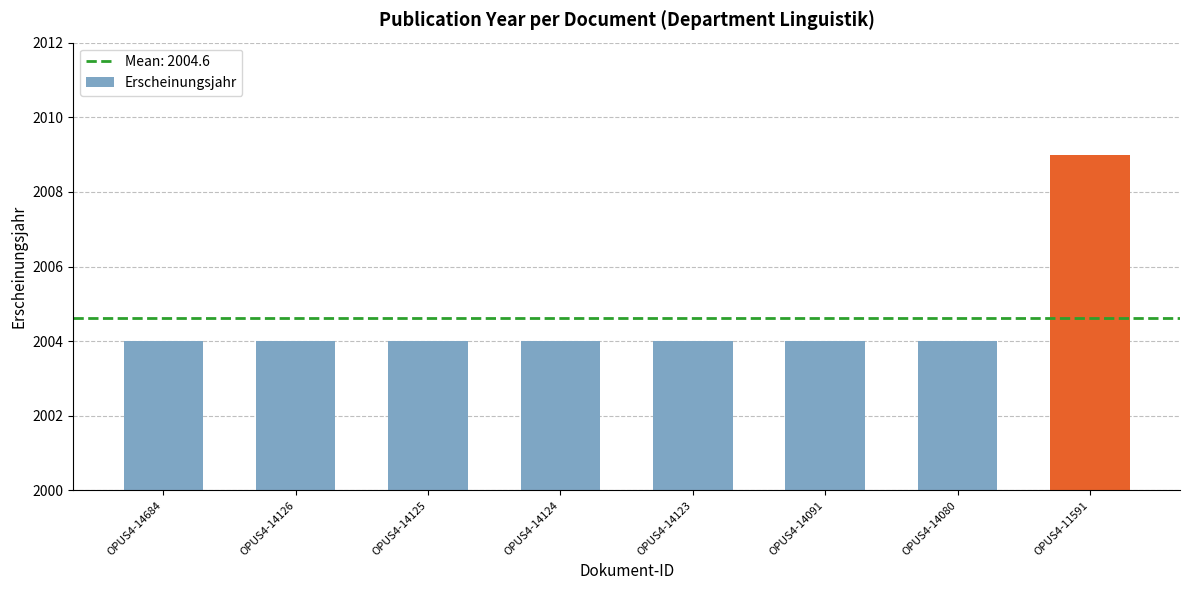

What is the sum of all values?

16037